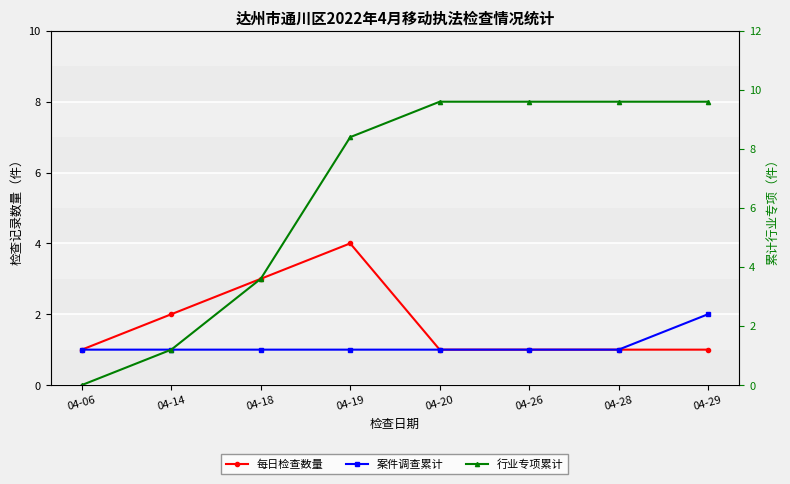

True or false: 行业专项累计 has a value of 1 at 04-14.

True